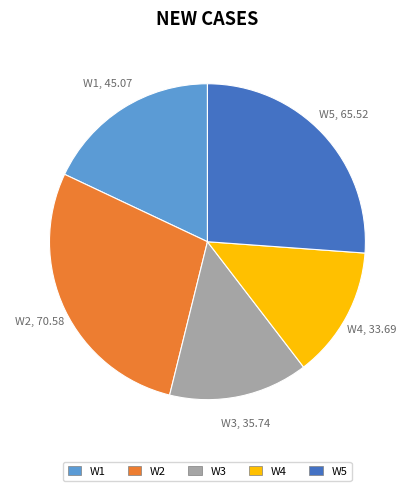

Is there any slice that represents more than half of the pie?

No